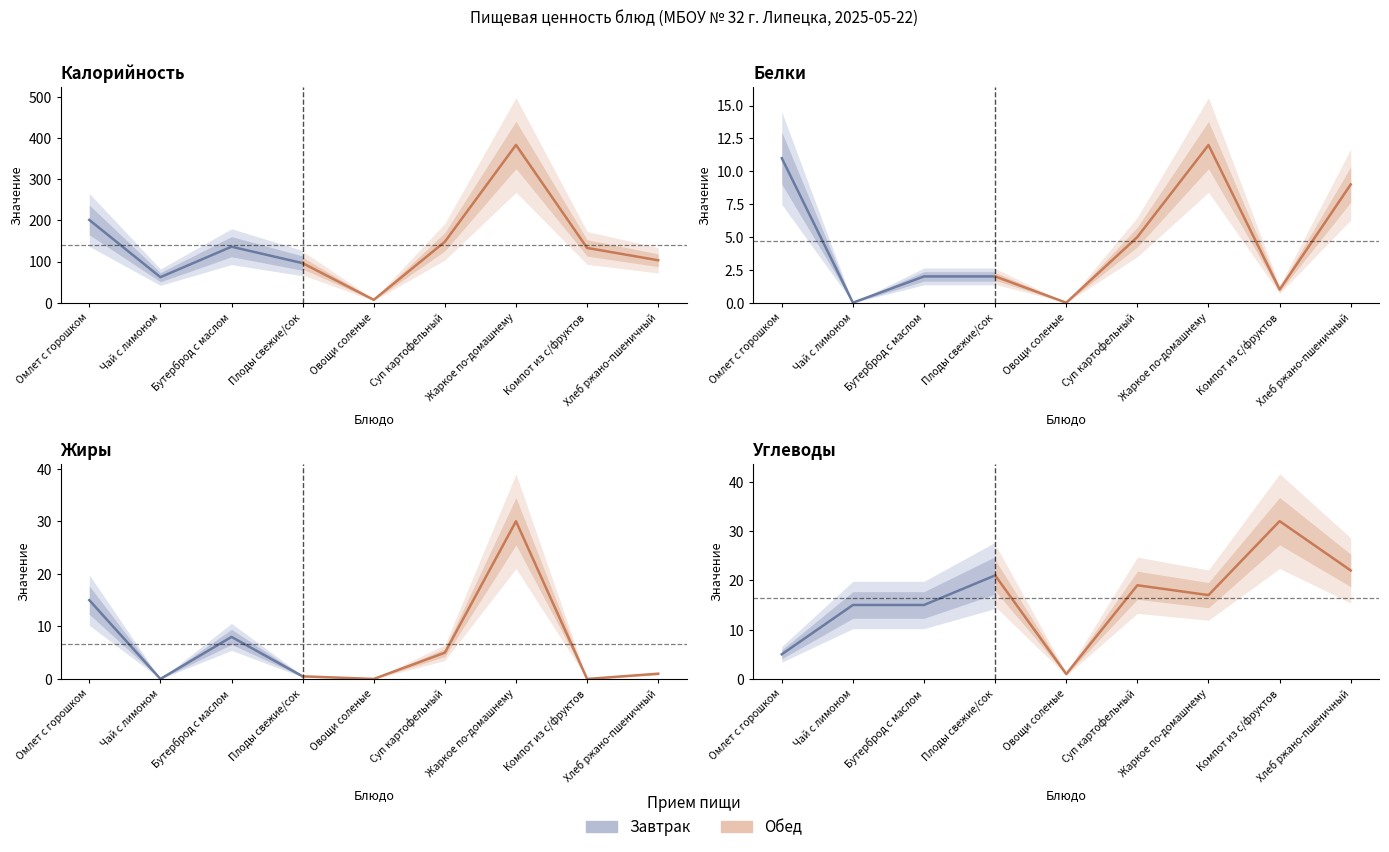

What is the difference between the maximum and minimum values in the Калорийность series?

376.0